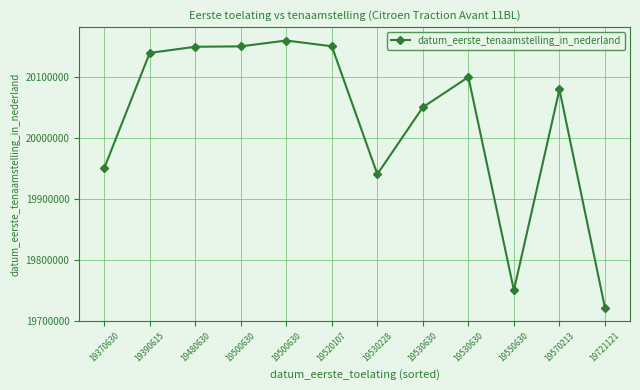

How many categories are shown in the chart?

12